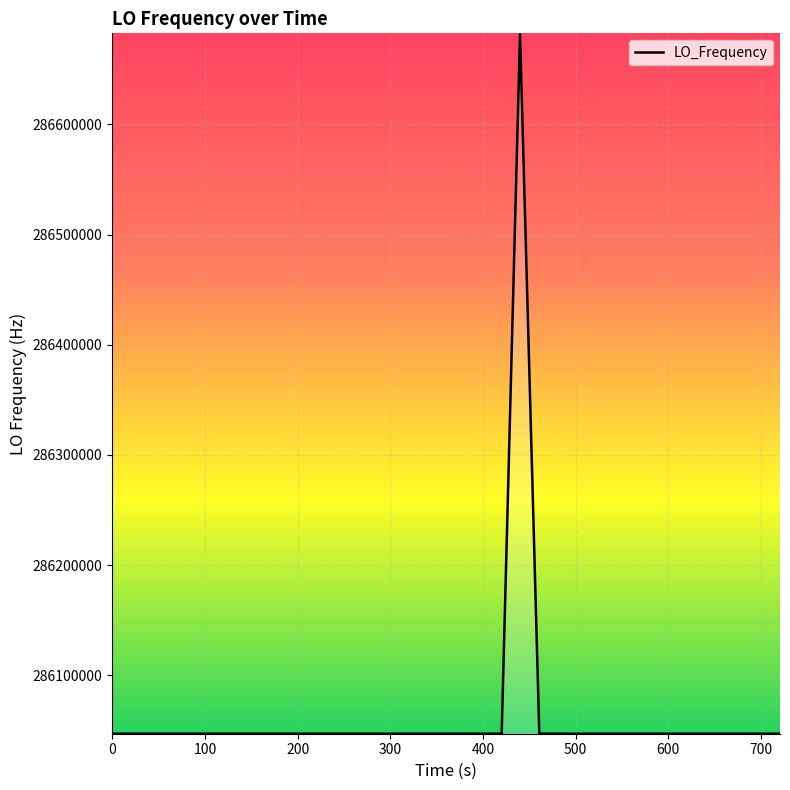

What is the difference between the second highest and second lowest values?

5.8